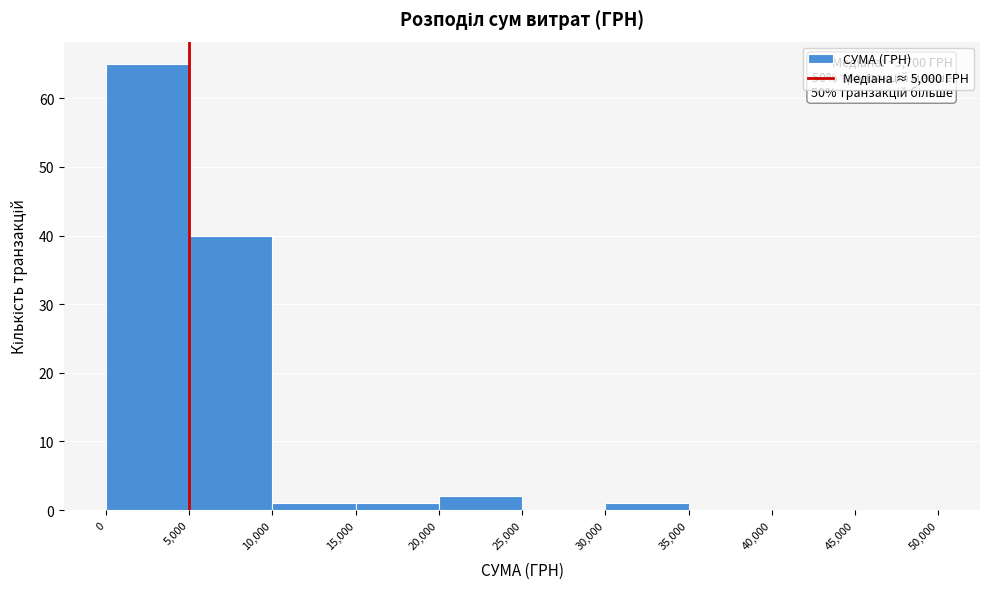

Which range on the x-axis has the tallest bar?

0 to 5,000